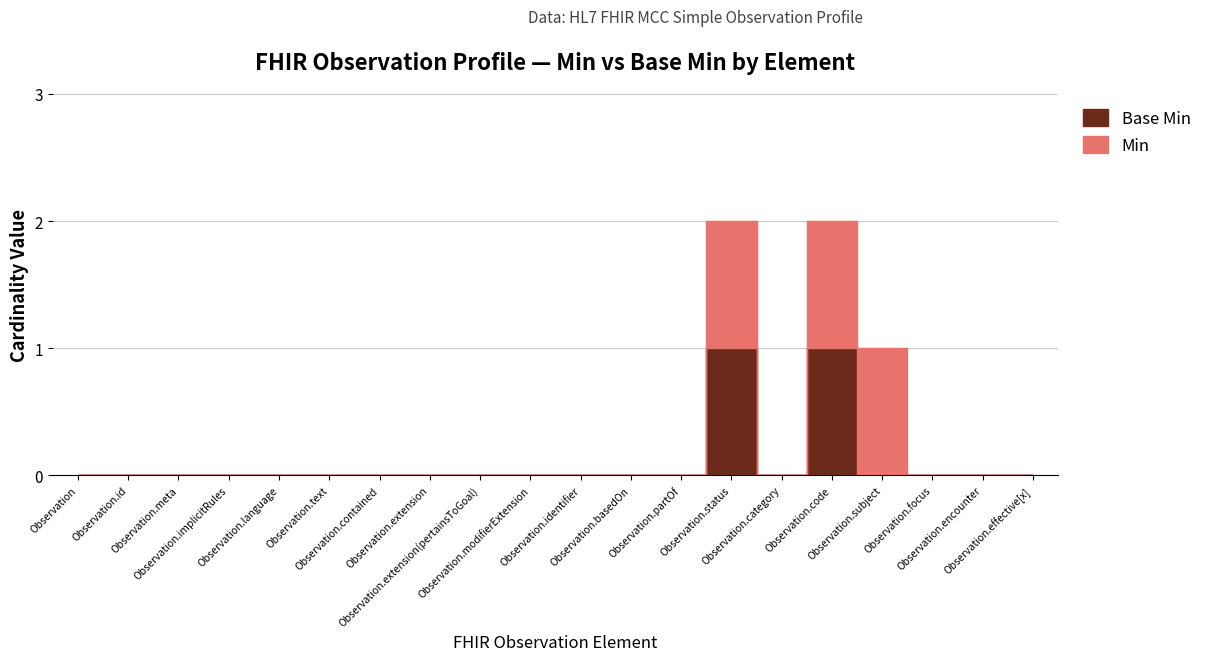

What position from the left is Observation.extension(pertainsToGoal)?

9